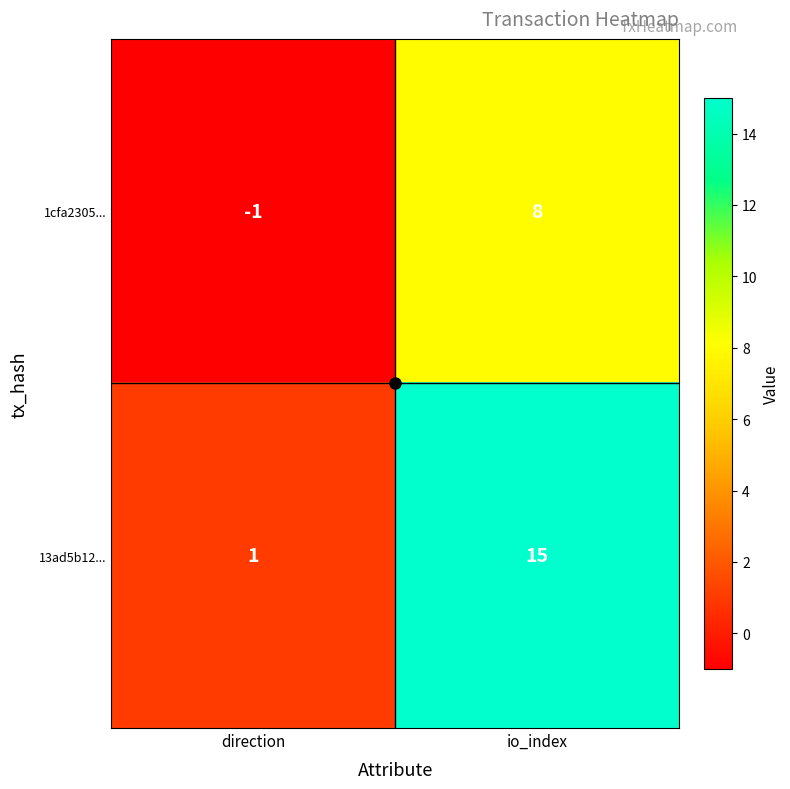

Which series has the widest spread of values?

13ad5b12...